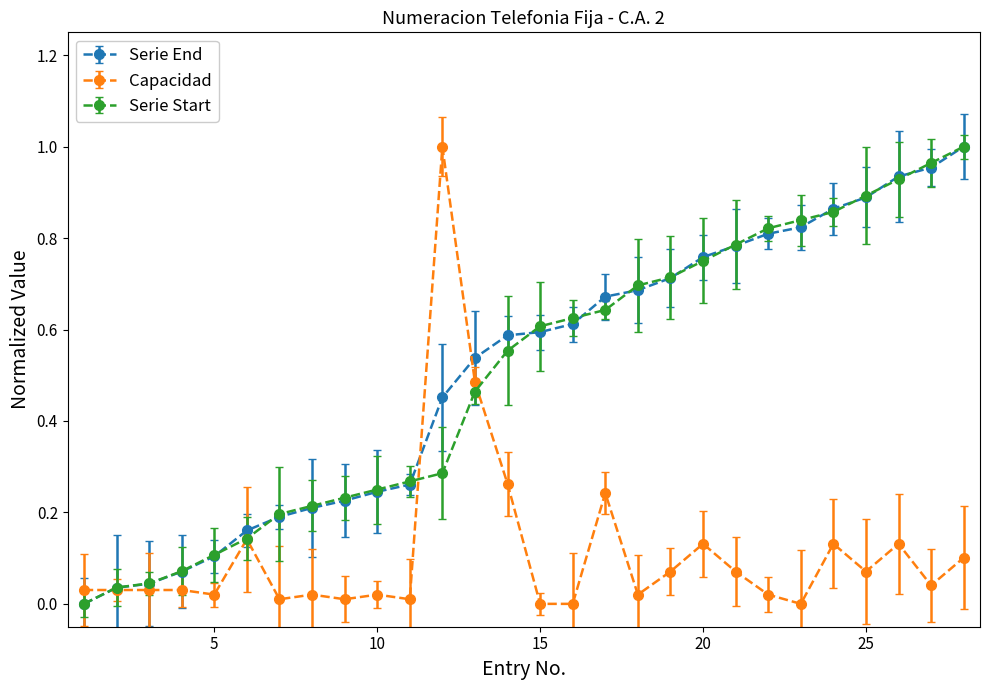

True or false: Capacidad has more than 2 interior local peaks.

True